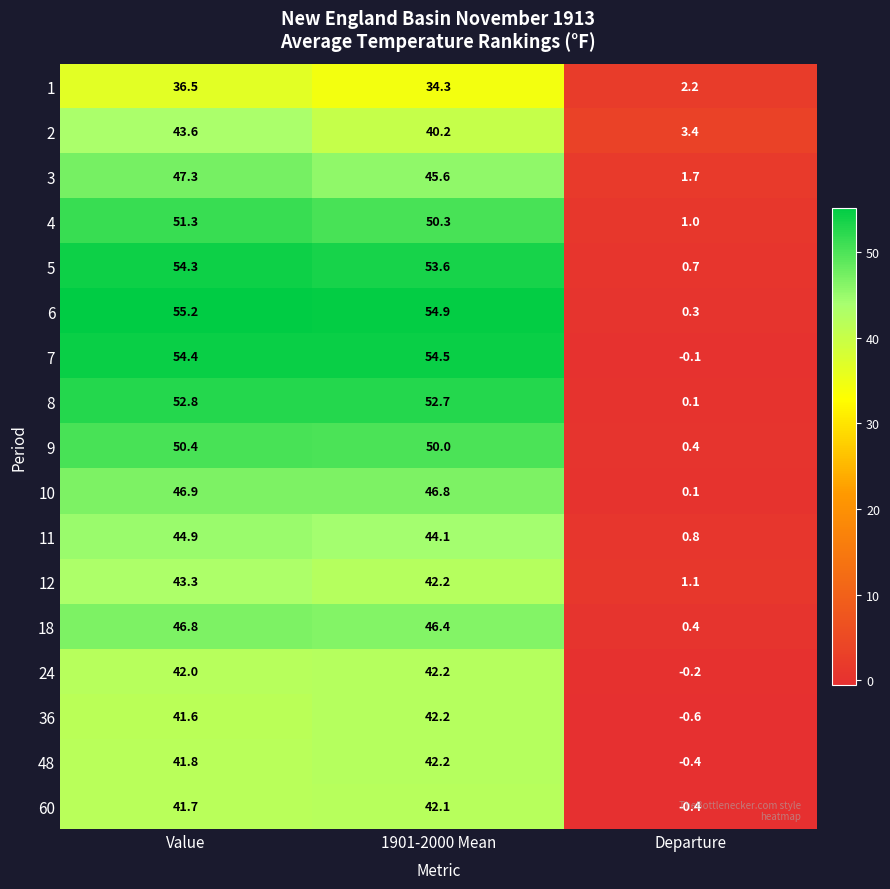

Read the 60 value at Value.

41.7